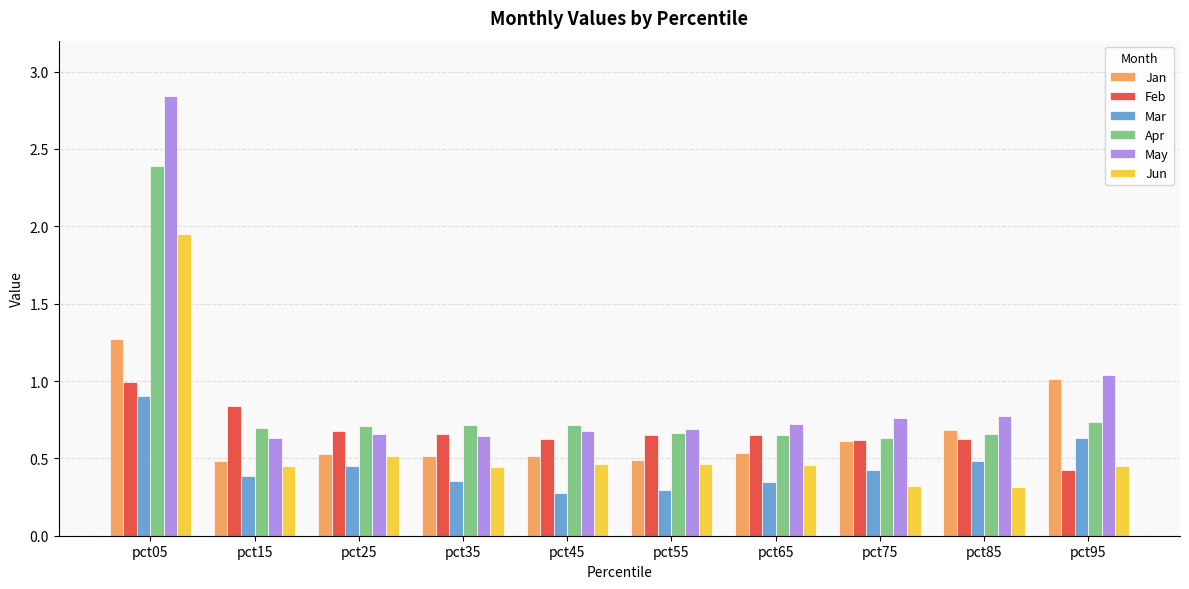

At which category is the sum across all series the highest?

pct05